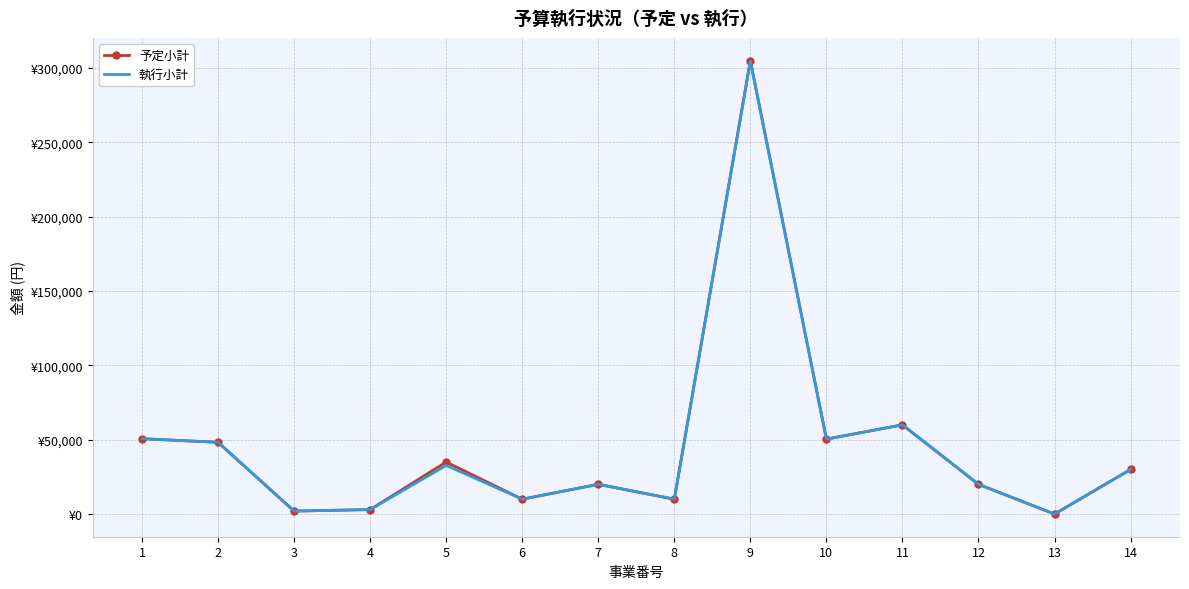

What are all the series names shown in the legend?

予定小計, 執行小計